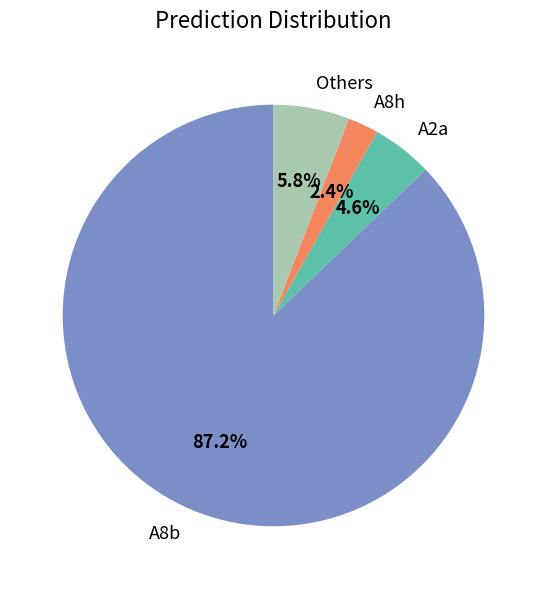

Rank the categories by value from lowest to highest.

A8h, A2a, Others, A8b